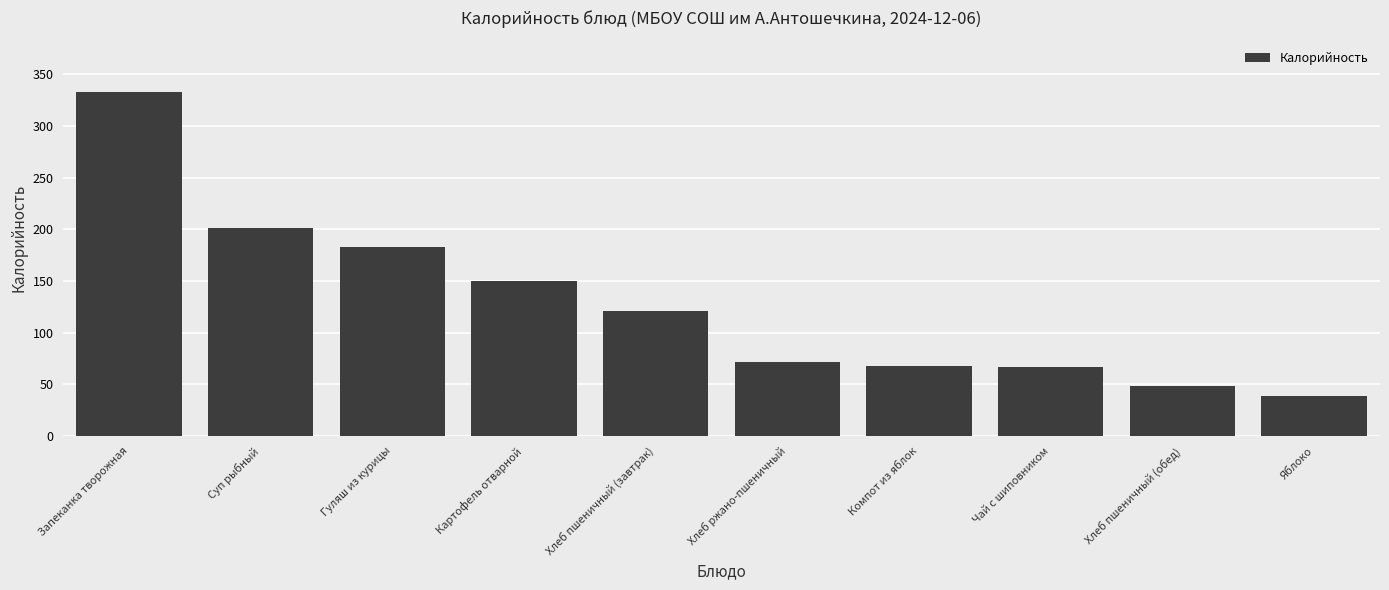

How many bars are there in total?

10